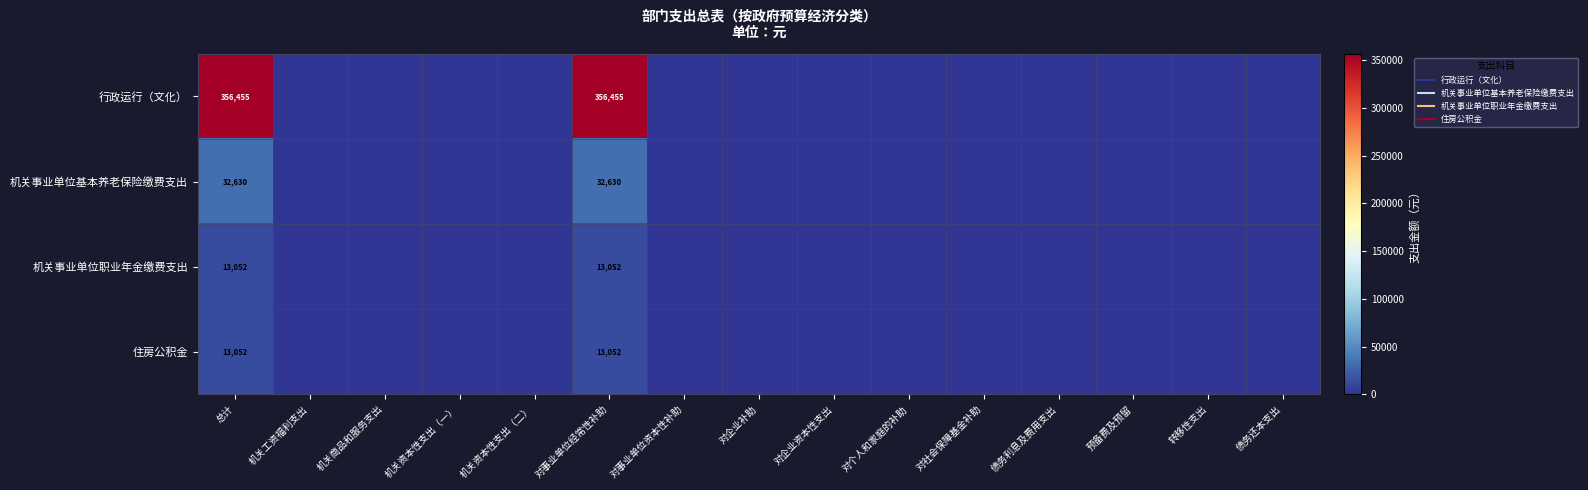

Which series changed the most between 总计 and 机关资本性支出（二）?

行政运行（文化）